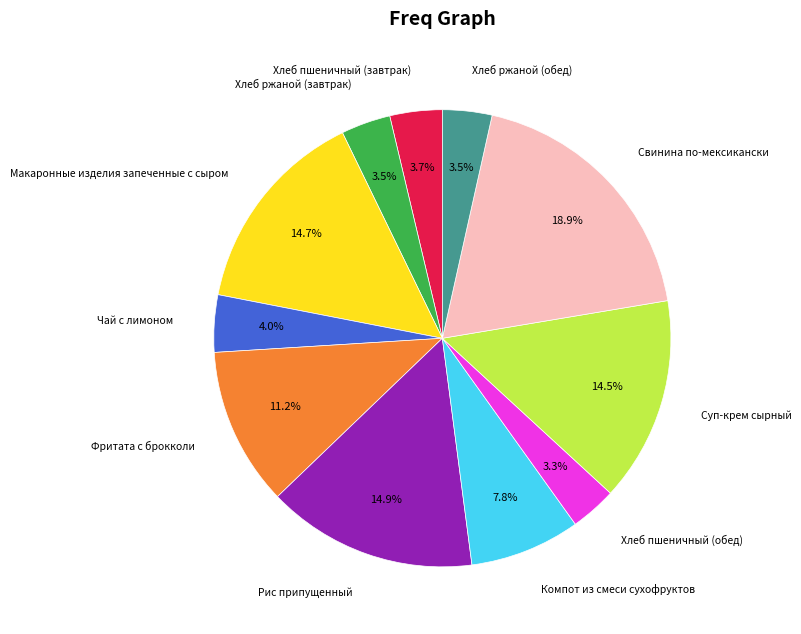

How many slices are in this pie chart?

11